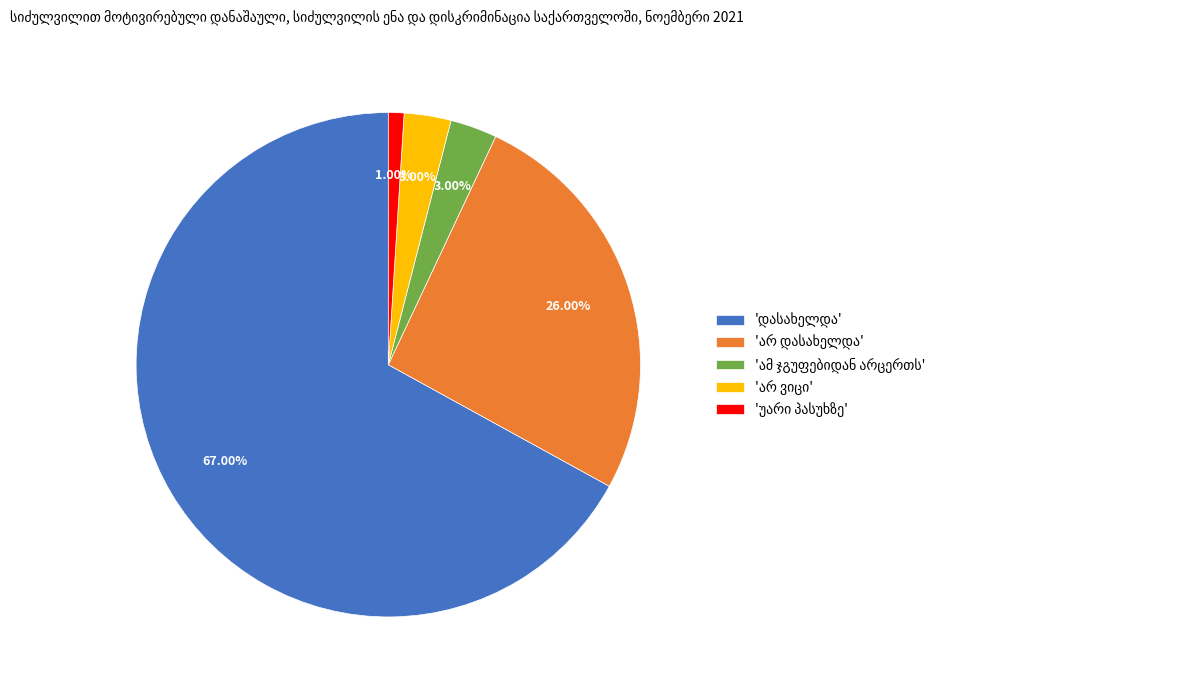

Does any single category account for the majority?

Yes